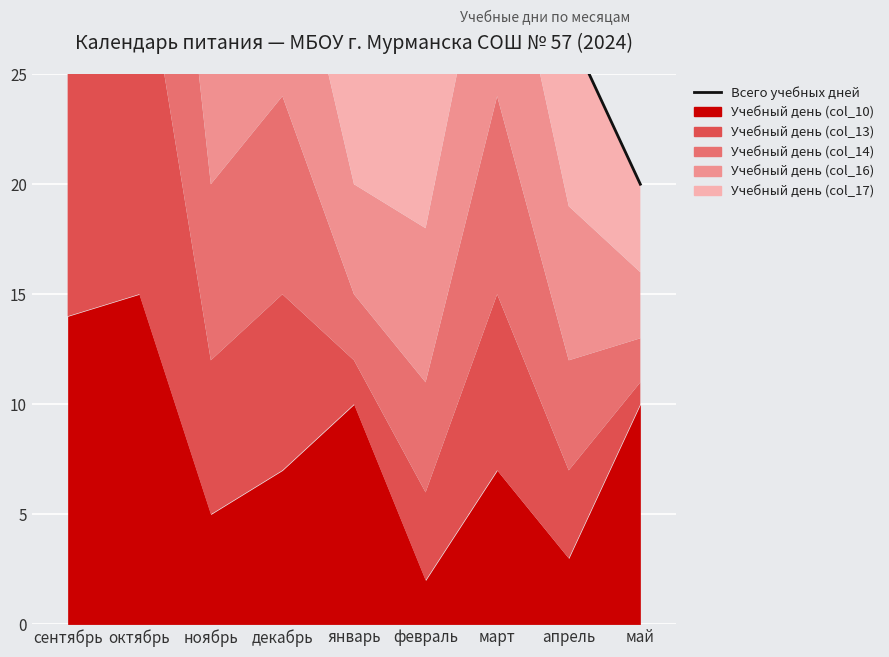

What position from the left is январь?

5